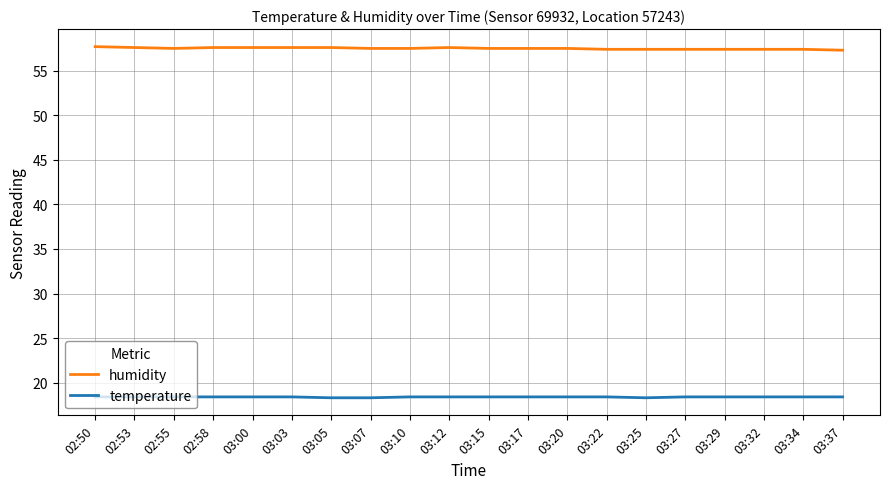

The temperature series shows 18.4 at 03:17. True or false?

True